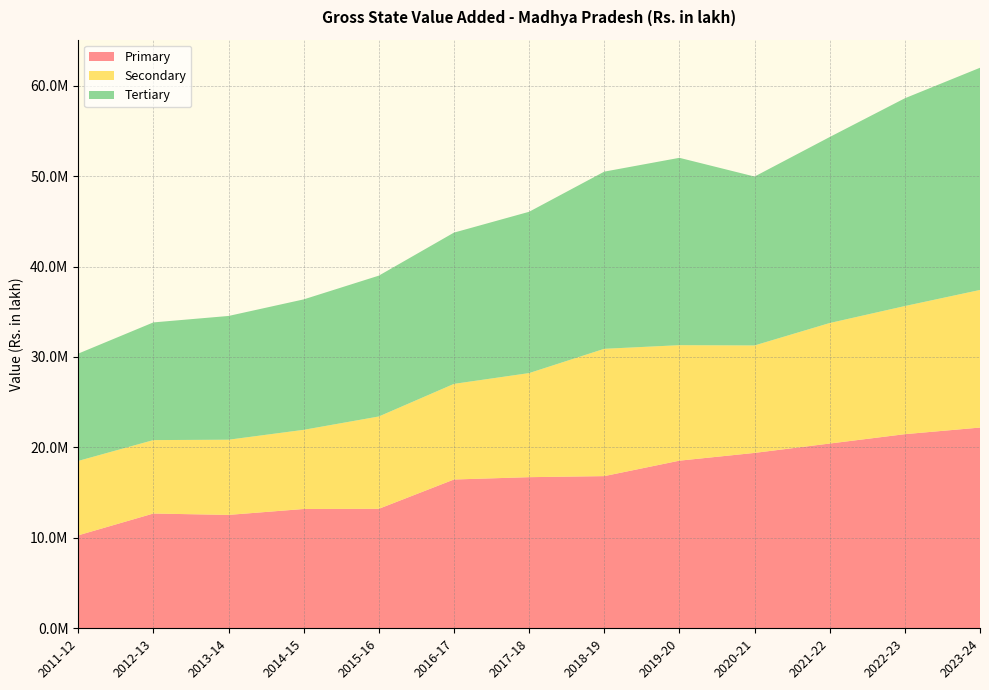

Reading right to left, extract all data points from this chart.

Primary: 22194042	21462940	20427289	19392230	18533604	16825189	16708703	16450725	13210945	13190607	12536014	12689059	10278426
Secondary: 15214341	14165522	13325086	11881339	12769714	14076674	11508952	10573768	10208185	8752874	8314095	8119694	8227199
Tertiary: 24567303	22972949	20564840	18673290	20714250	19587678	17833951	16723193	15570721	14420526	13682614	13011009	11863234